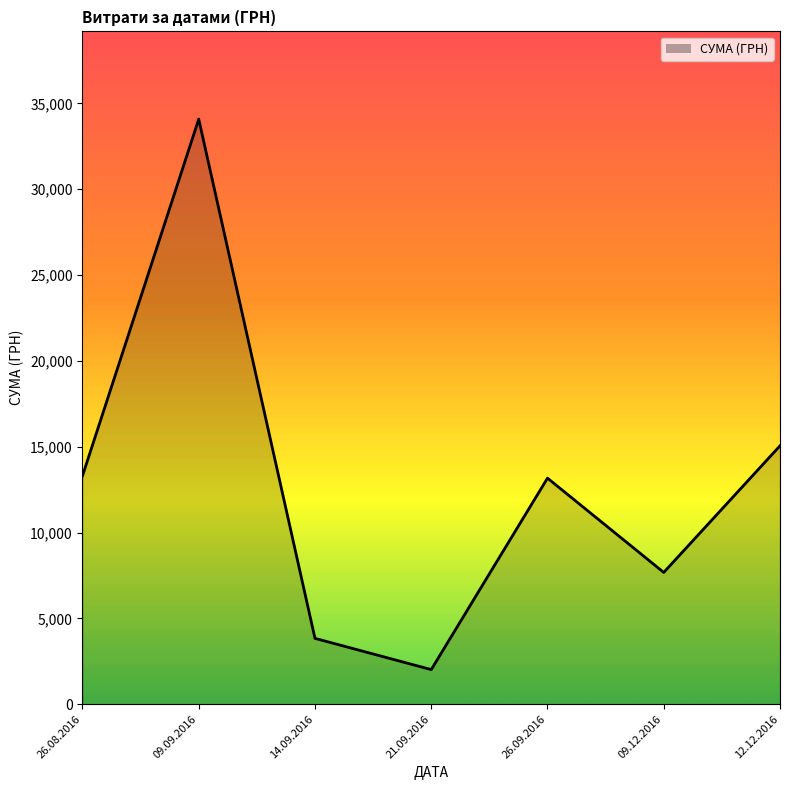

What is the difference between the maximum and second lowest values?

30253.8